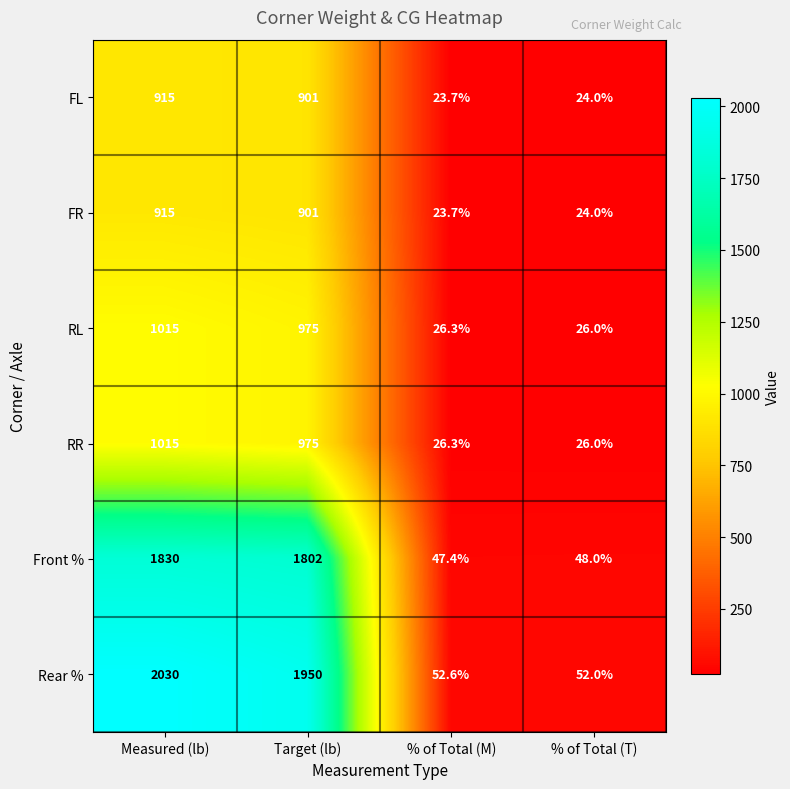

Reading left to right, extract all data points from this chart.

FL: Measured (lb)=915.0	Target (lb)=901.0	% of Total (M)=23.7	% of Total (T)=24.0
FR: Measured (lb)=915.0	Target (lb)=901.0	% of Total (M)=23.7	% of Total (T)=24.0
RL: Measured (lb)=1015.0	Target (lb)=975.0	% of Total (M)=26.3	% of Total (T)=26.0
RR: Measured (lb)=1015.0	Target (lb)=975.0	% of Total (M)=26.3	% of Total (T)=26.0
Front %: Measured (lb)=1830.0	Target (lb)=1802.0	% of Total (M)=47.4	% of Total (T)=48.0
Rear %: Measured (lb)=2030.0	Target (lb)=1950.0	% of Total (M)=52.6	% of Total (T)=52.0